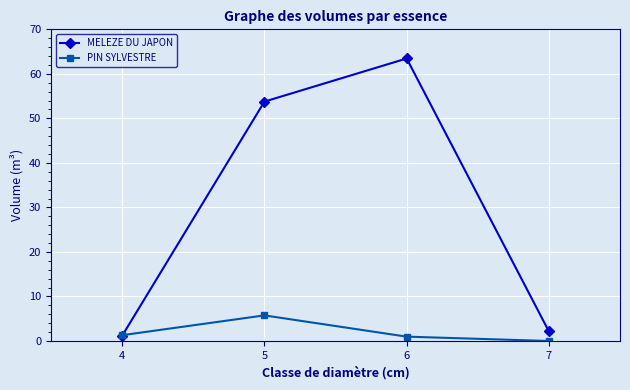

Where do MELEZE DU JAPON and PIN SYLVESTRE first cross each other?

4 and 5